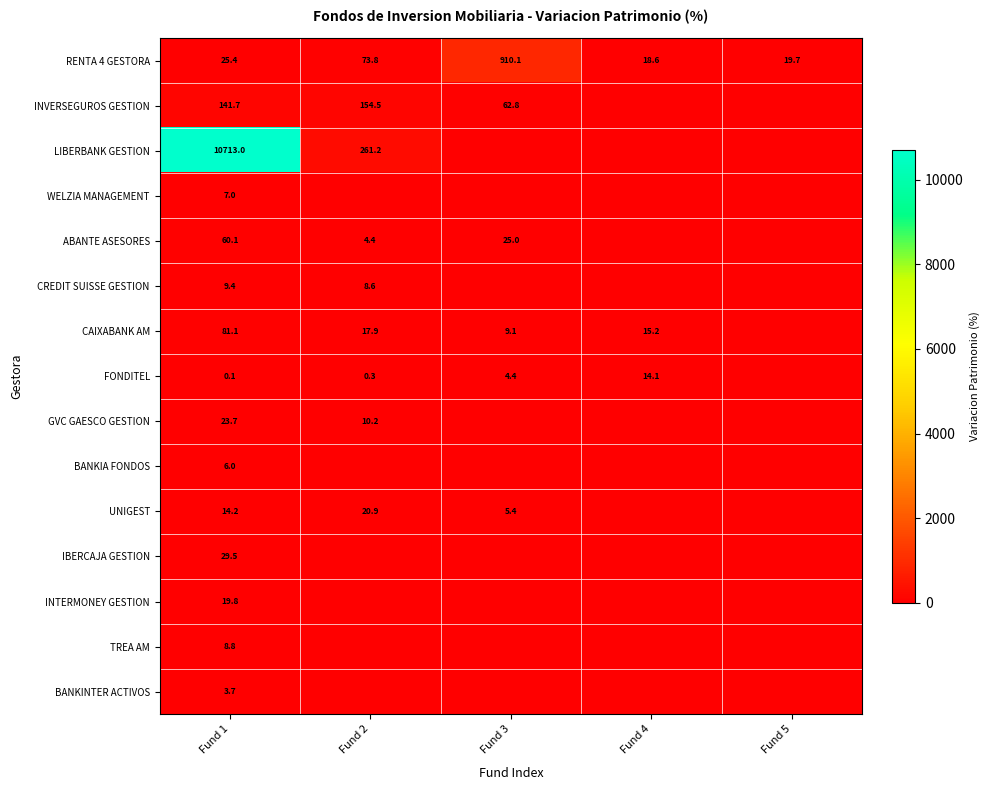

What is the difference between the ABANTE ASESORES values at Fund 2 and Fund 1?

55.7